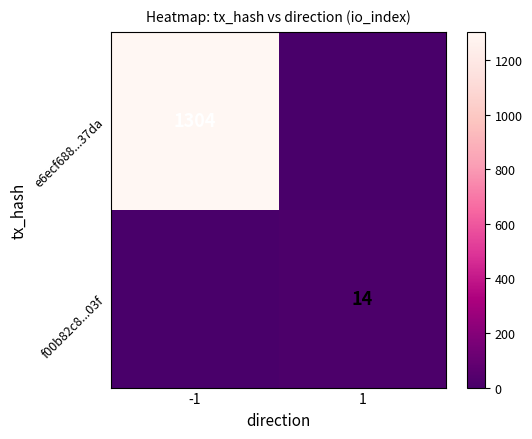

Is it true that f00b82c8...03f equals 6 at 1?

False